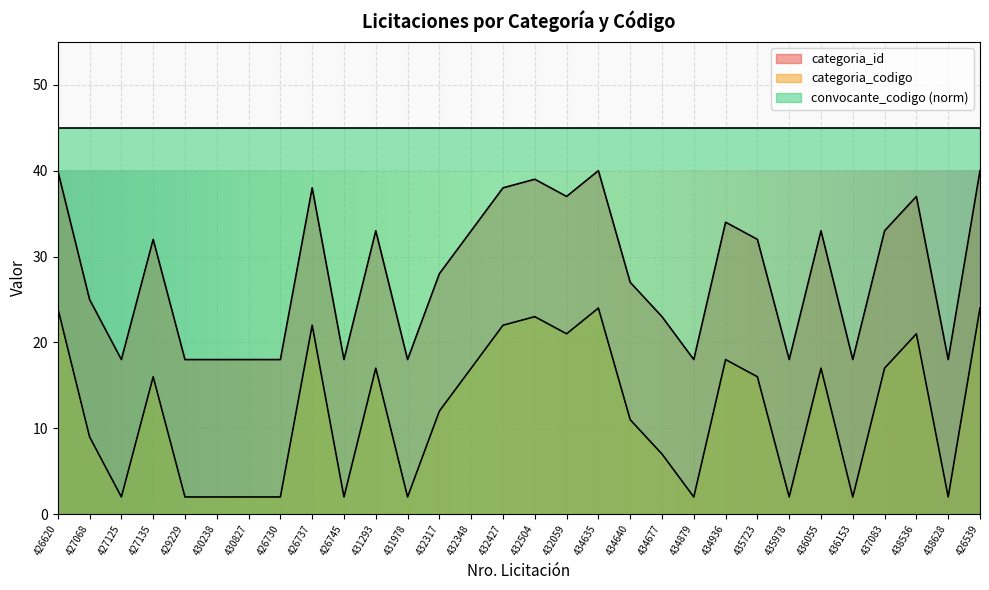

Which label corresponds to the largest value in the chart?

426620